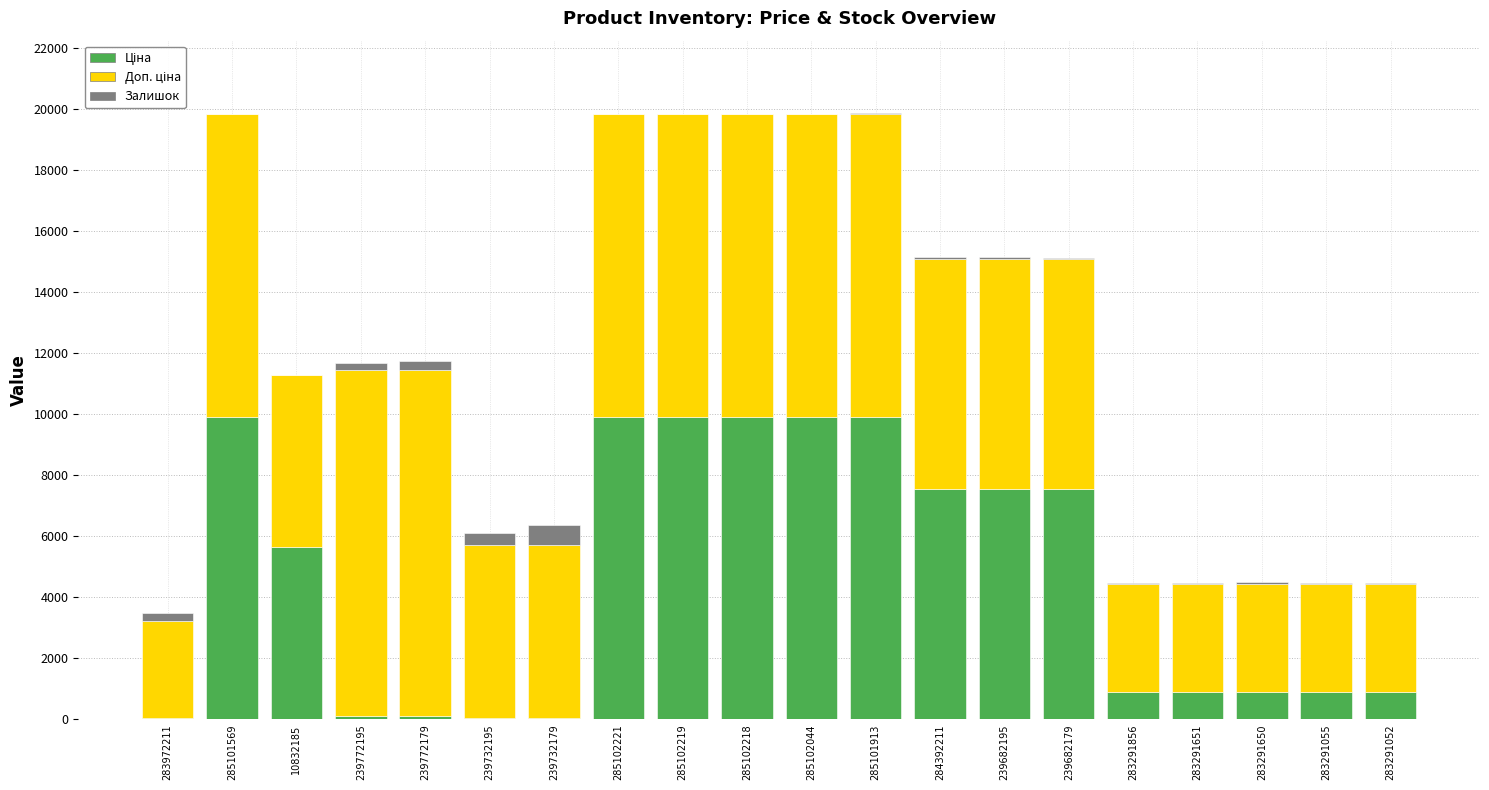

What is the total value across all series at 285101569?

19817.0